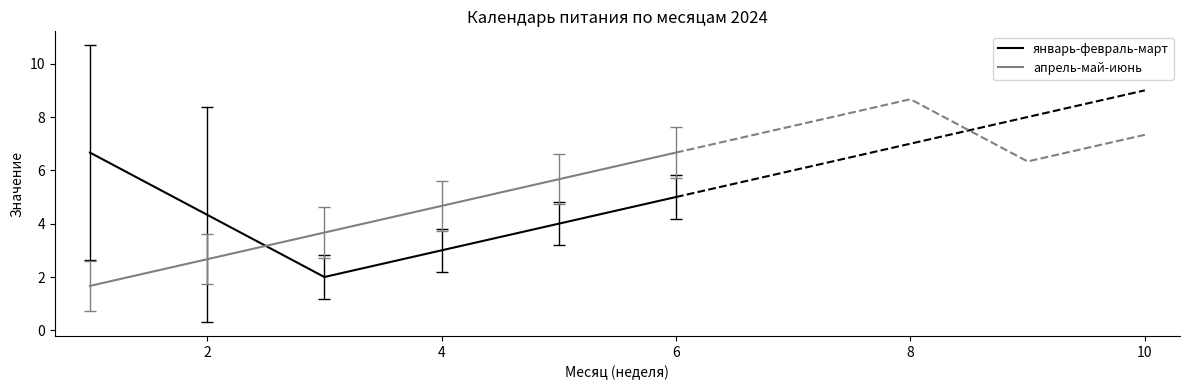

Which series has the widest spread of values?

апрель-май-июнь